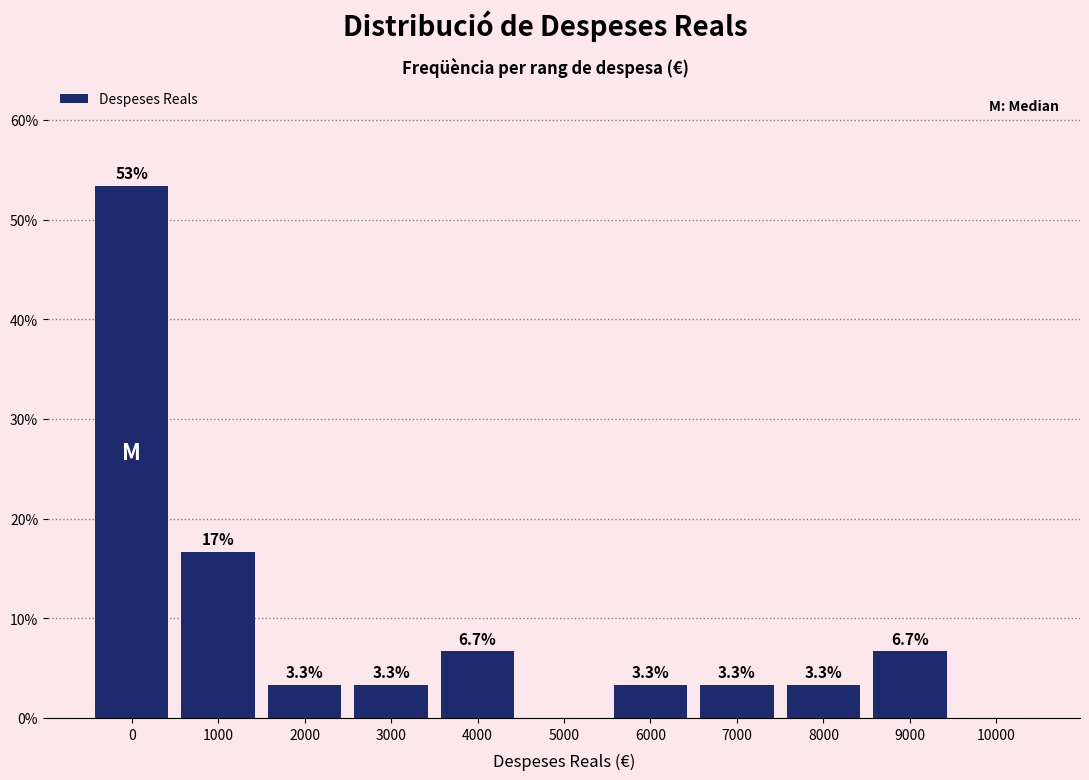

Reading left to right, what are all the values shown in this chart?

0=53.3	1000=16.7	2000=3.3	3000=3.3	4000=6.7	5000=0.0	6000=3.3	7000=3.3	8000=3.3	9000=6.7	10000=0.0